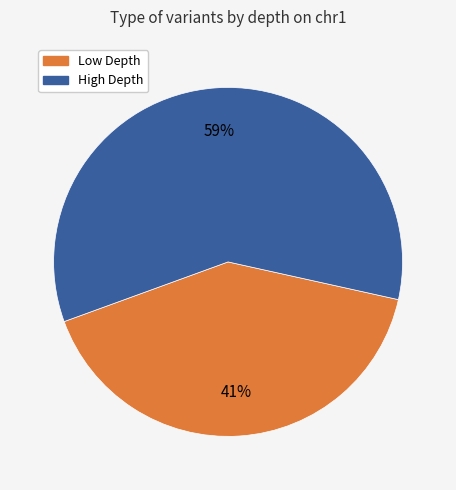

How many slices are in this pie chart?

2